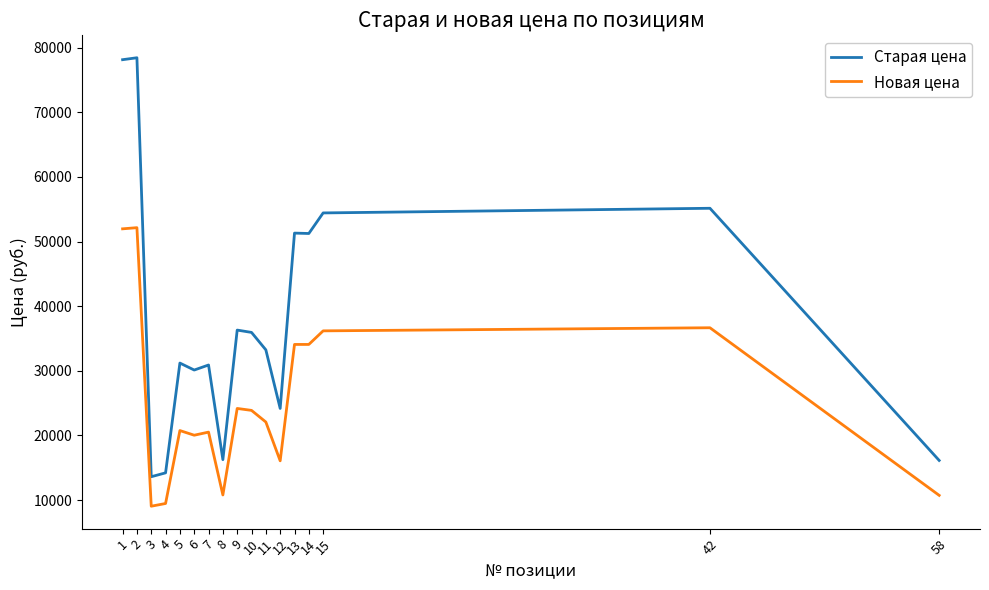

What is the spread (max minus min) of values at 14?

17160